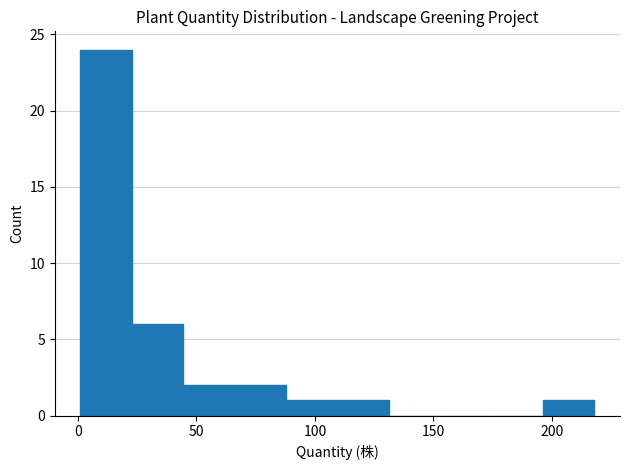

Reading left to right, list every bar in this chart as the range it spans on the x-axis followed by its height. Neither the bar edges nor the heights are printed on the chart, so give them approximately, as read against the axes.

0 to 25: 24
25 to 45: 6
45 to 65: 2
65 to 90: 2
90 to 110: 1
110 to 130: 1
130 to 155: 0
155 to 175: 0
175 to 195: 0
195 to 220: 1